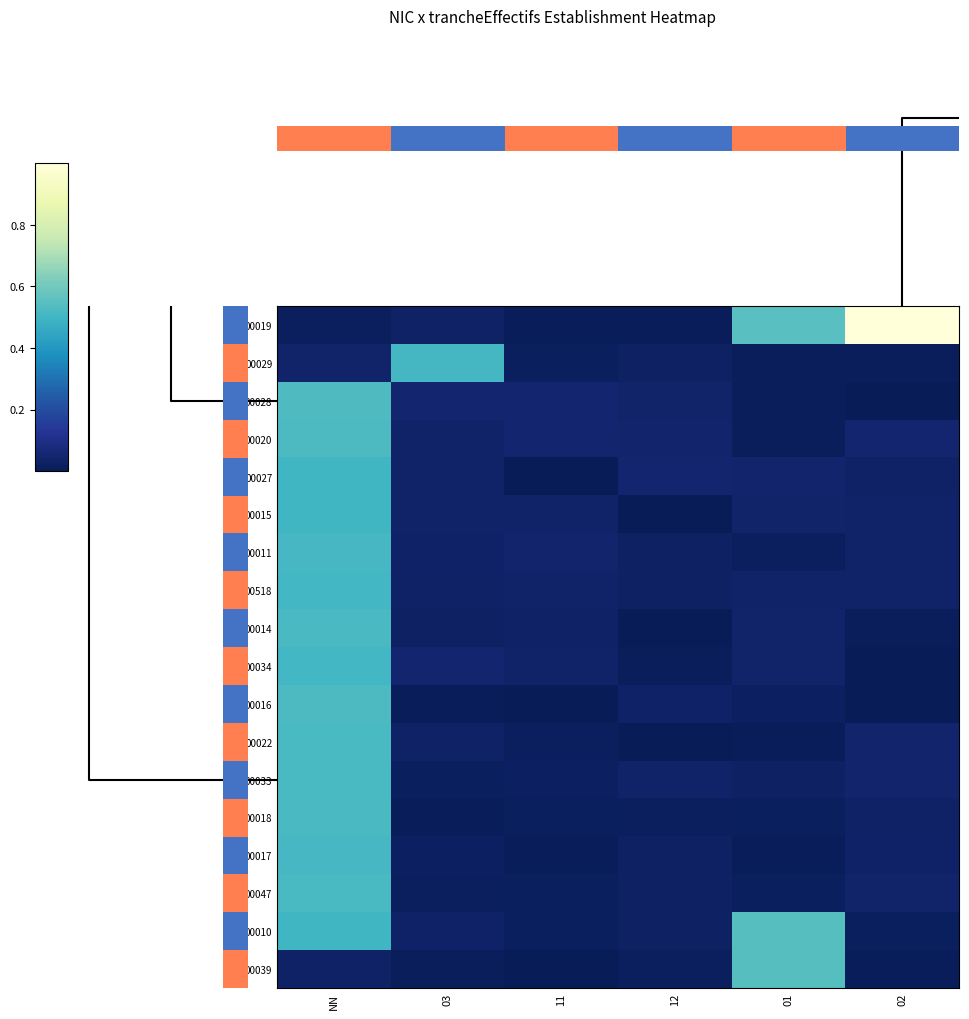

What is the average value of the 00029 series?

0.1